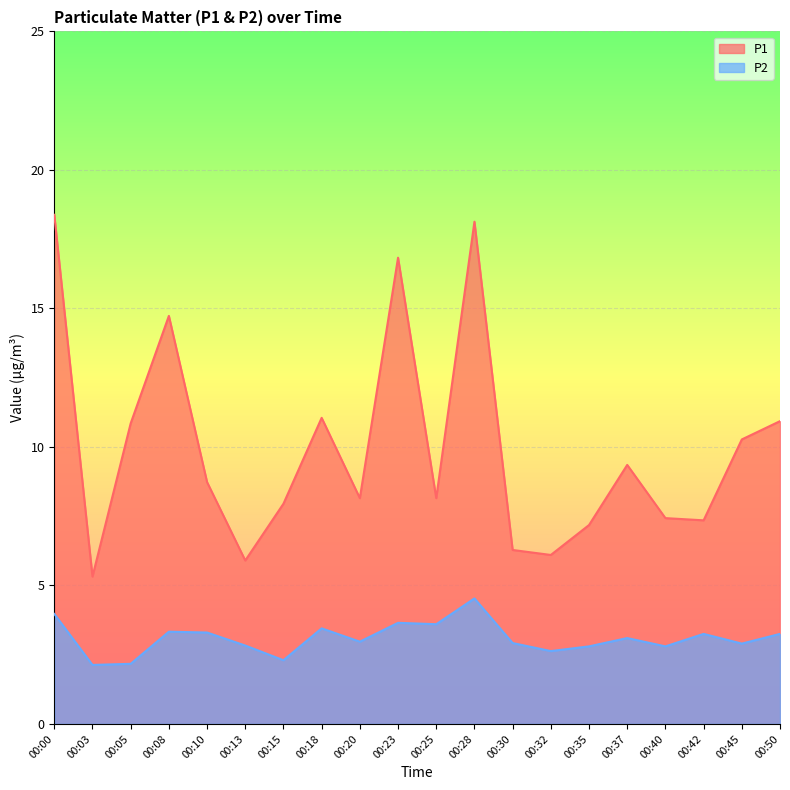

Which series changed the most between 00:10 and 00:18?

P1